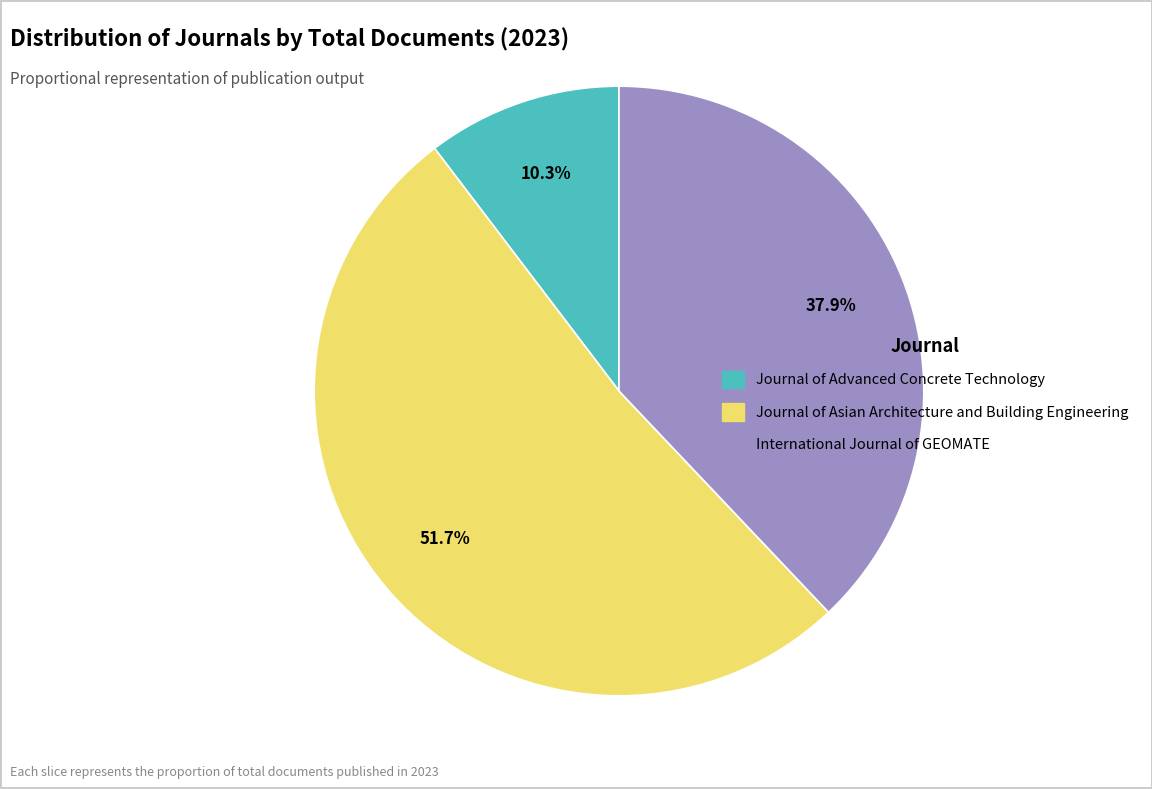

How many segments does this pie chart have?

3